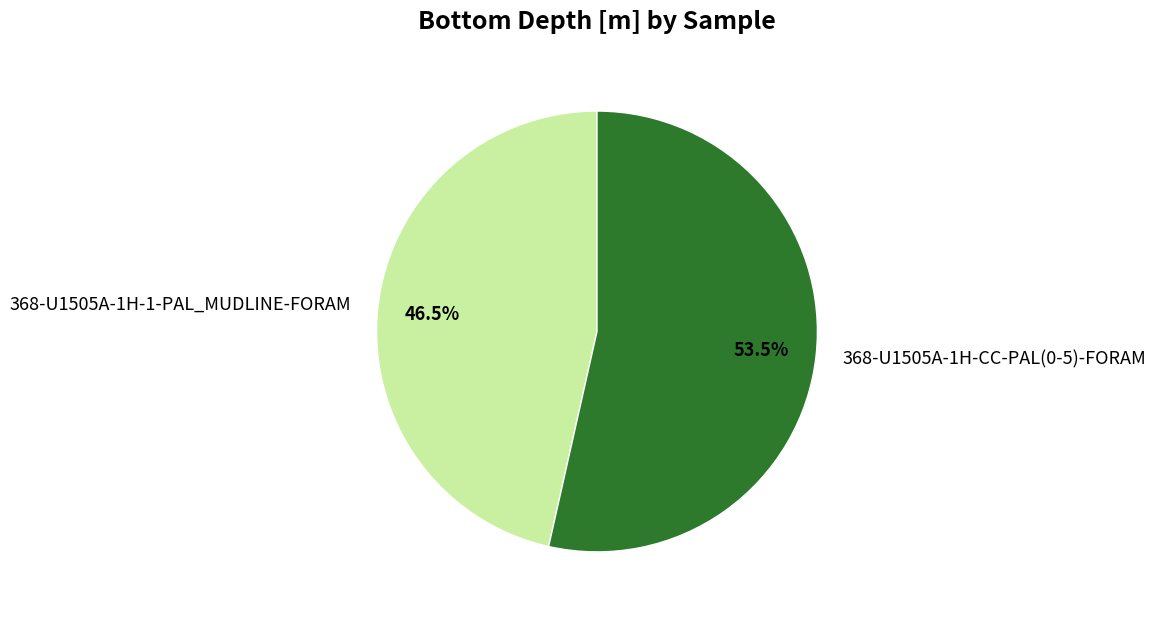

How many slices are in this pie chart?

2